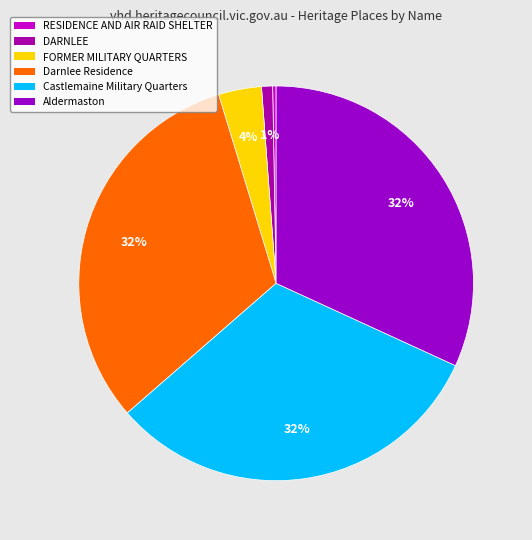

How many segments does this pie chart have?

6